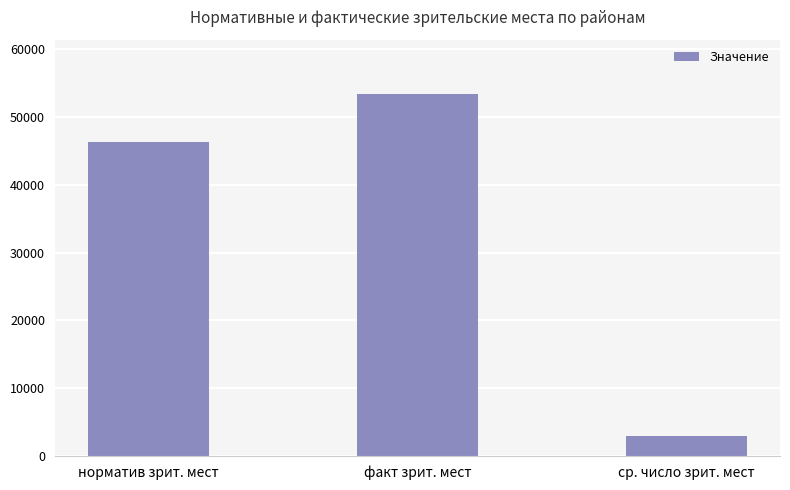

List the labels in order of value, smallest first.

ср. число зрит. мест, норматив зрит. мест, факт зрит. мест